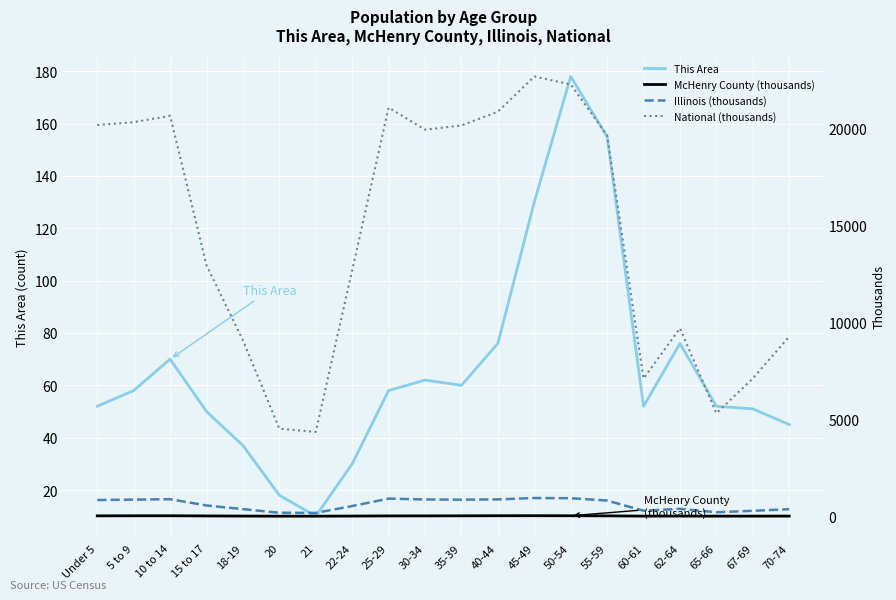

How many lines are shown in the chart?

4